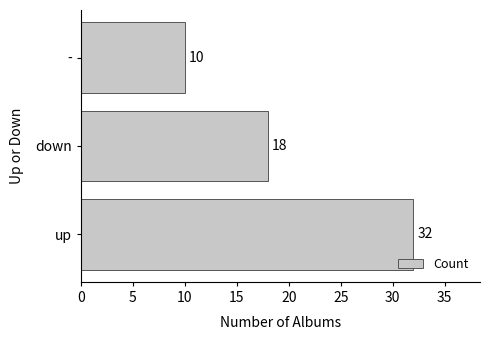

Count the number of data series in this chart.

1